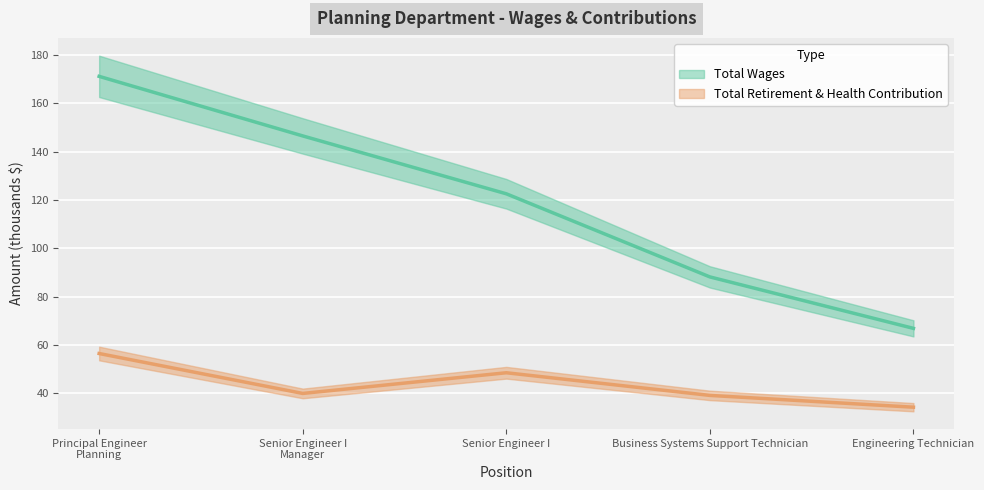

In Total Retirement & Health Contribution, how many points are lower than both neighbors (excluding endpoints)?

1